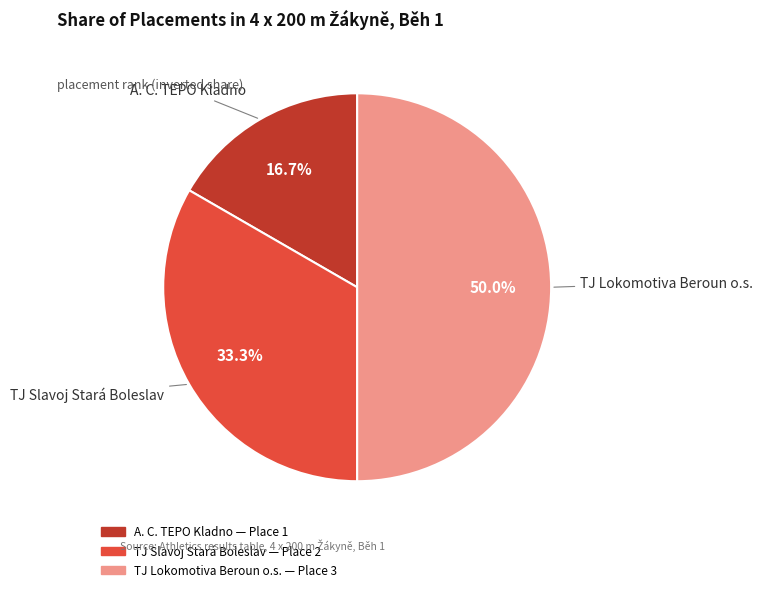

Combined, do A. C. TEPO Kladno and TJ Lokomotiva Beroun o.s. account for over 50%?

Yes